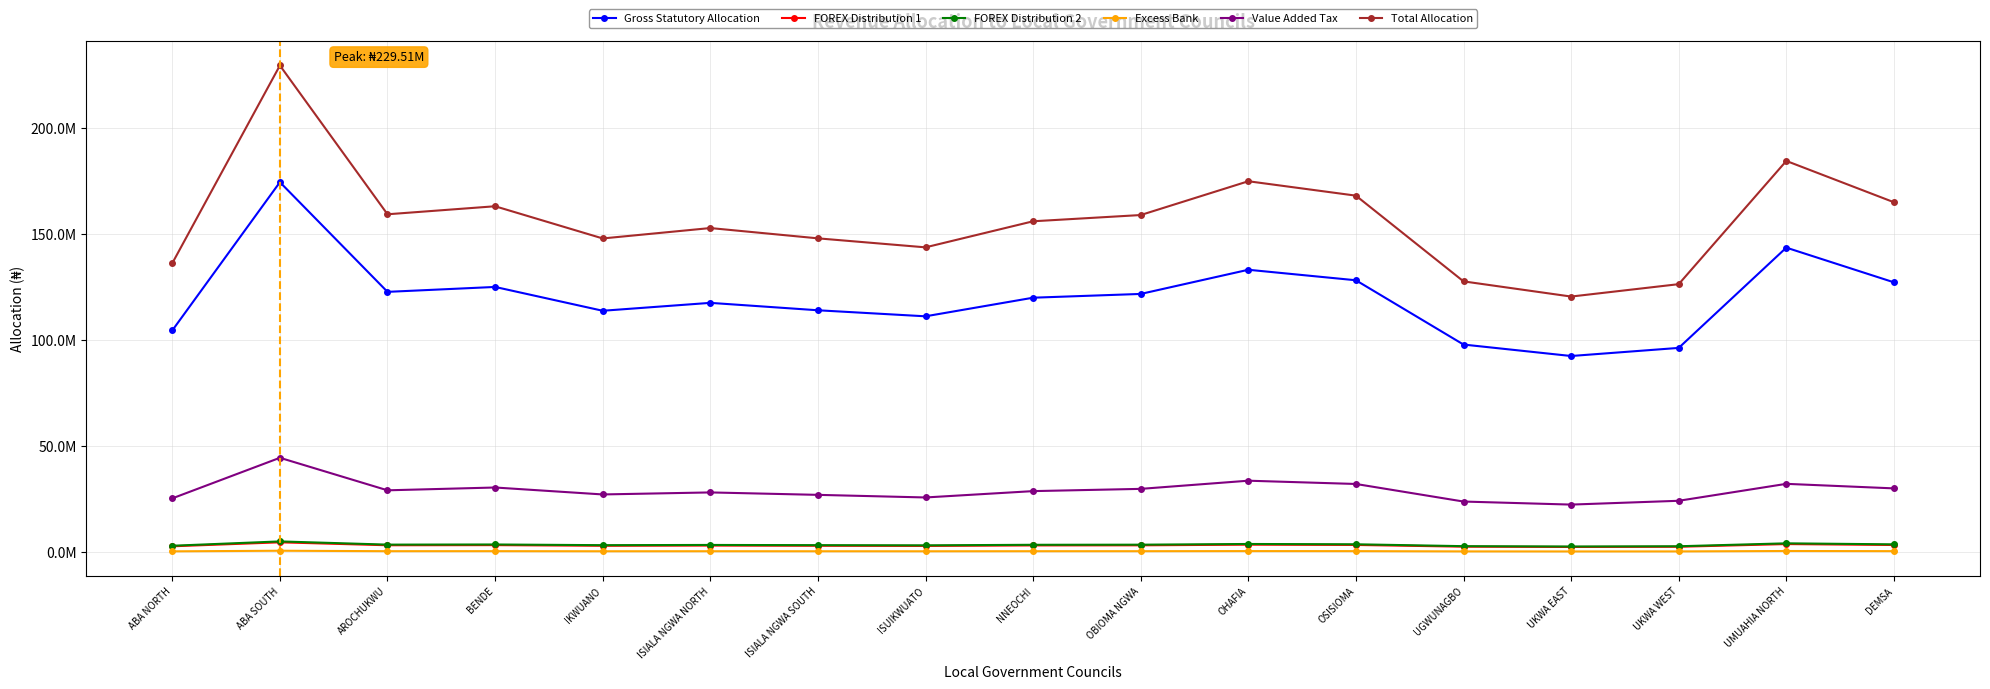

At which category is the sum across all series the highest?

ABA SOUTH